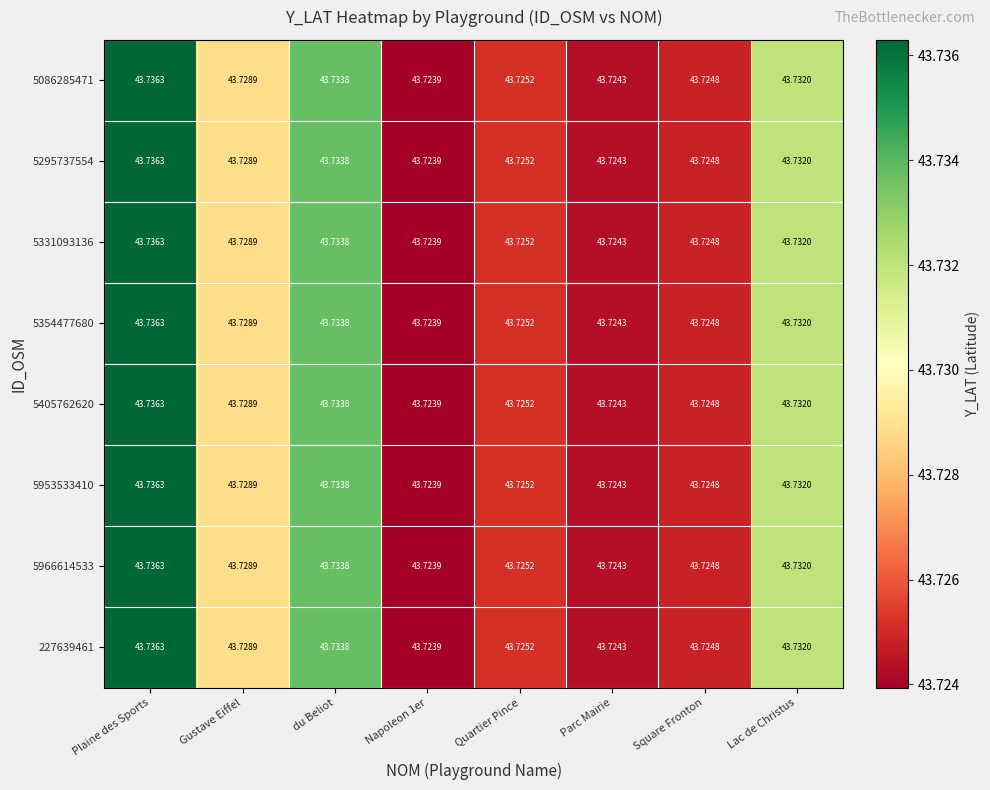

At which category is the sum across all series the highest?

Plaine des Sports